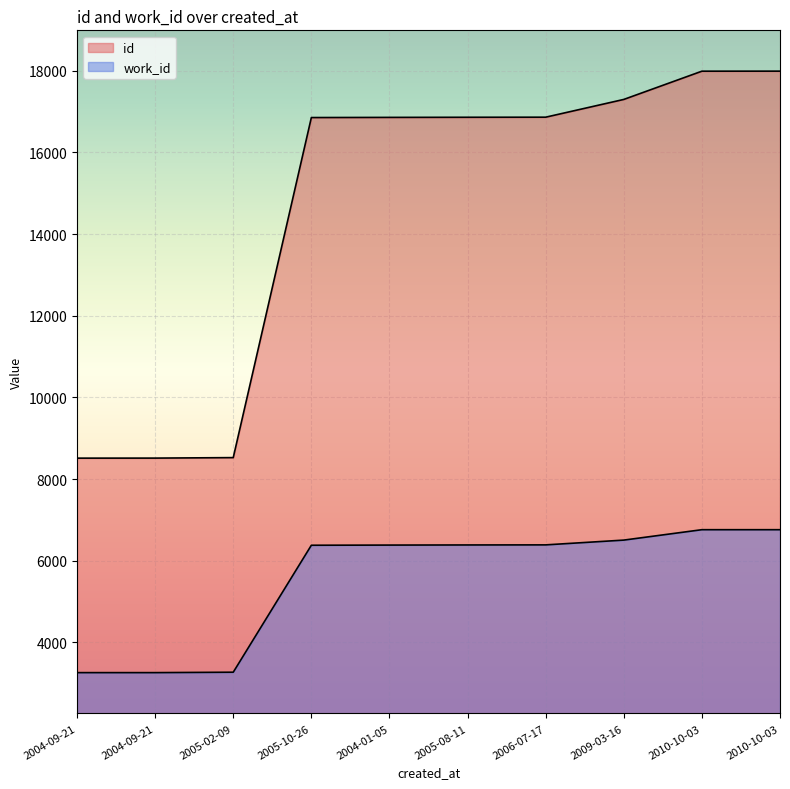

What is the label of the 4th point from the right?

2006-07-17